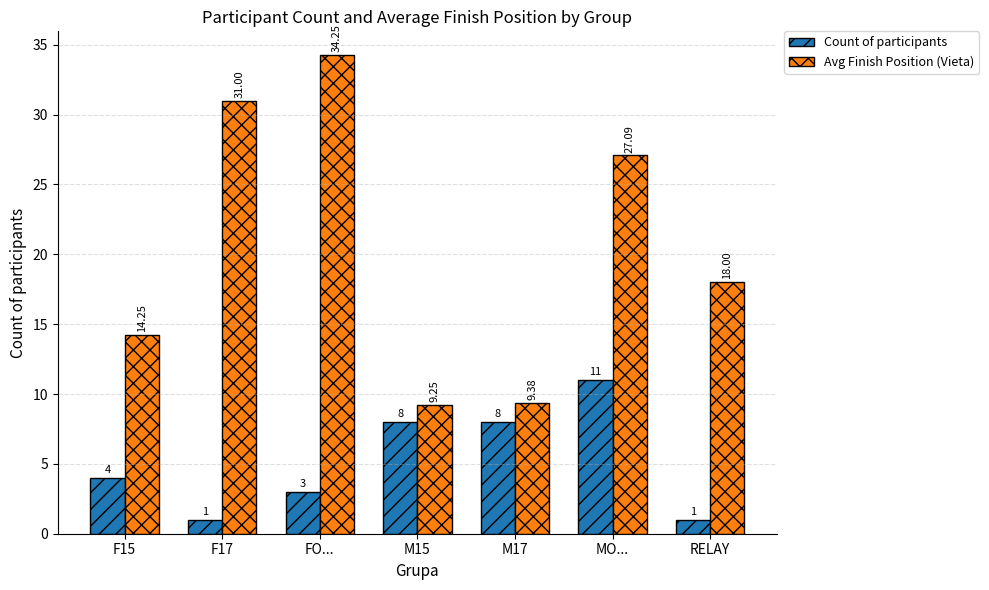

Between M17 and RELAY, which series saw the biggest shift?

Avg Finish Position (Vieta)